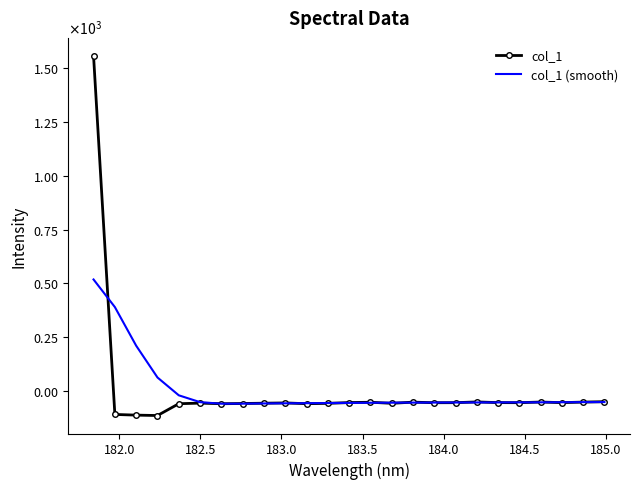

What are all the series names shown in the legend?

col_1, col_1 (smooth)